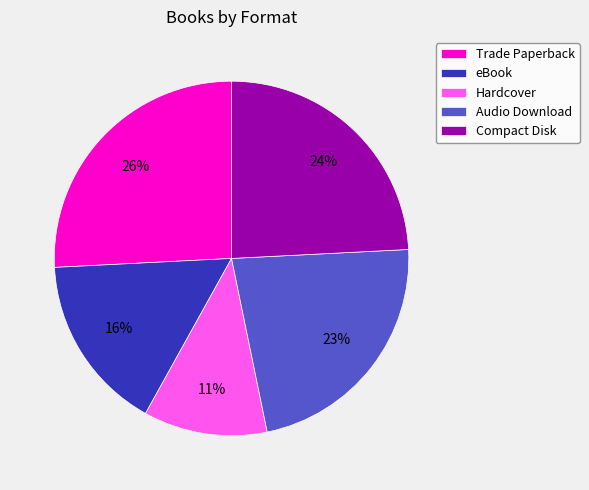

How many slices are in this pie chart?

5